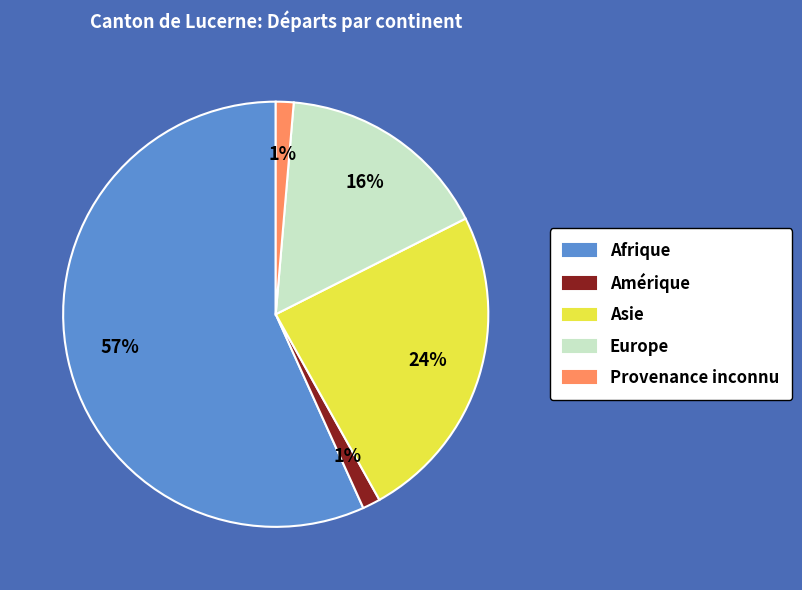

What is the ratio of the value at Asie to the value at Afrique?

0.4